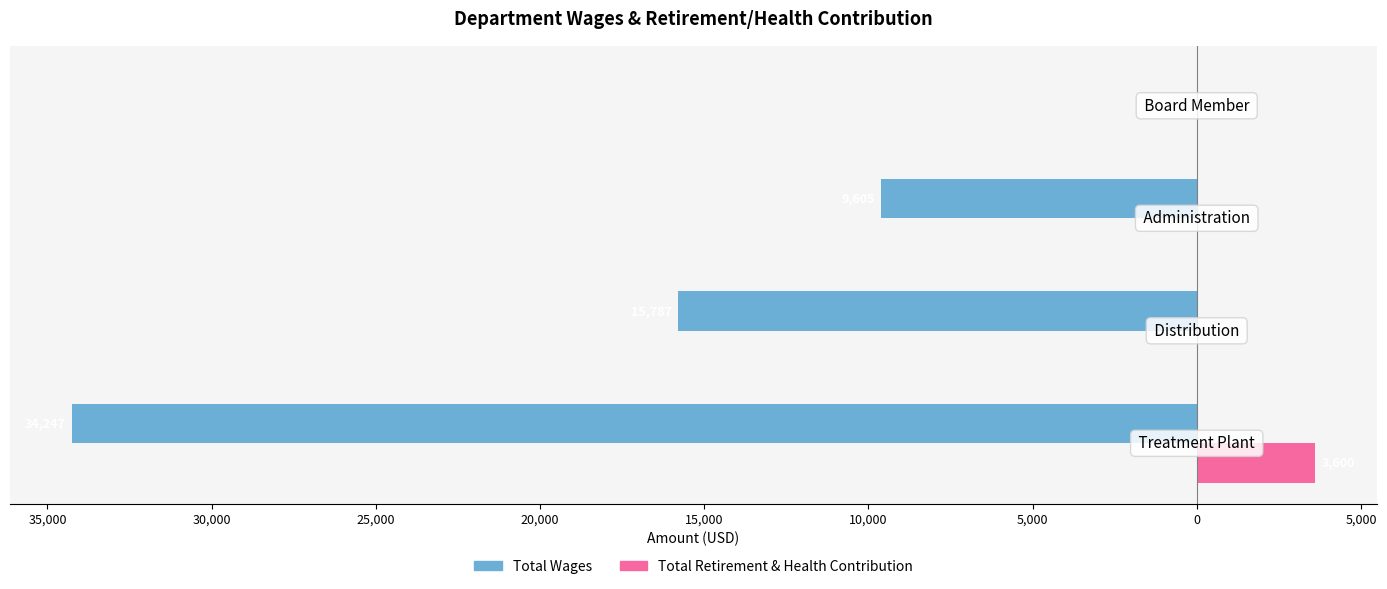

What is the difference between the maximum and minimum values in the Total Wages series?

34247